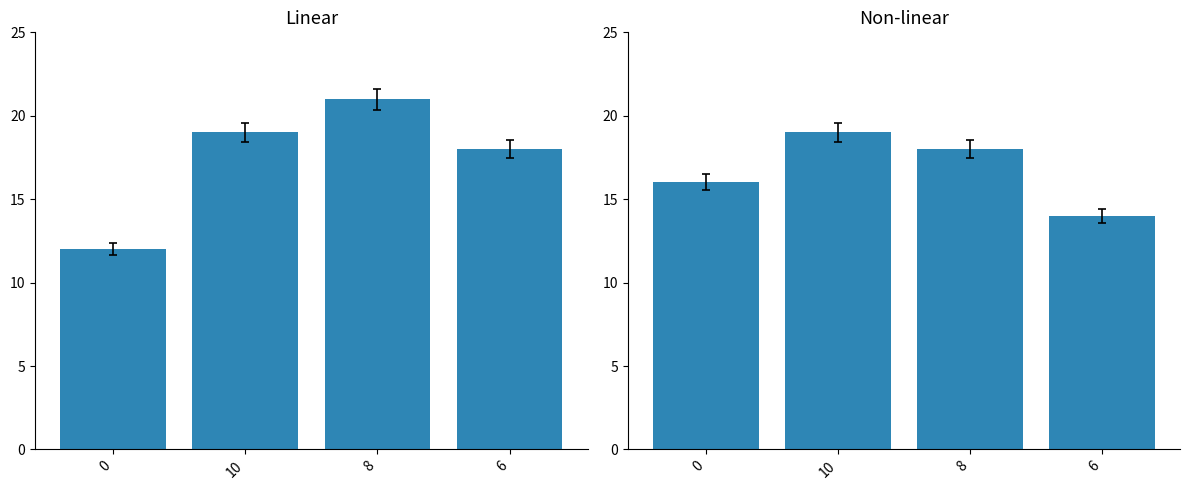

How many data points in indepV1 are above 19?

1